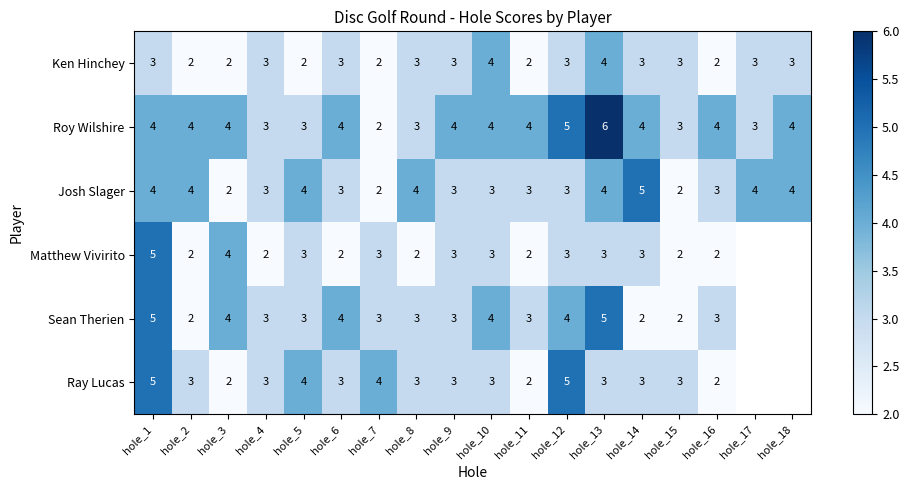

At which category is the sum across all series the highest?

hole_1